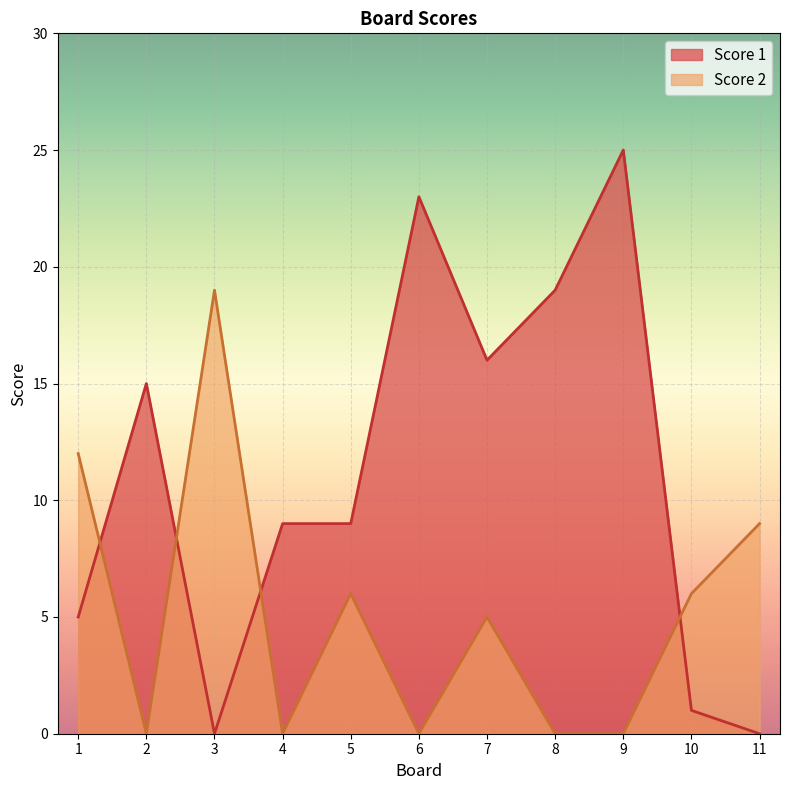

True or false: Score 2 has more than 1 interior local peaks.

True